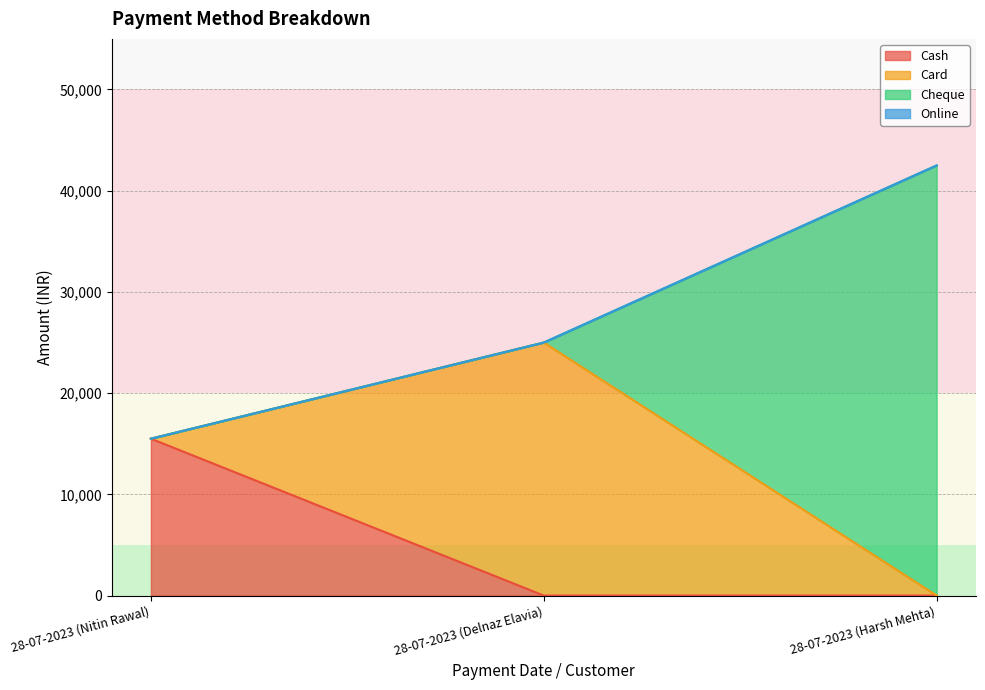

How many positive values does the Cash series have?

1